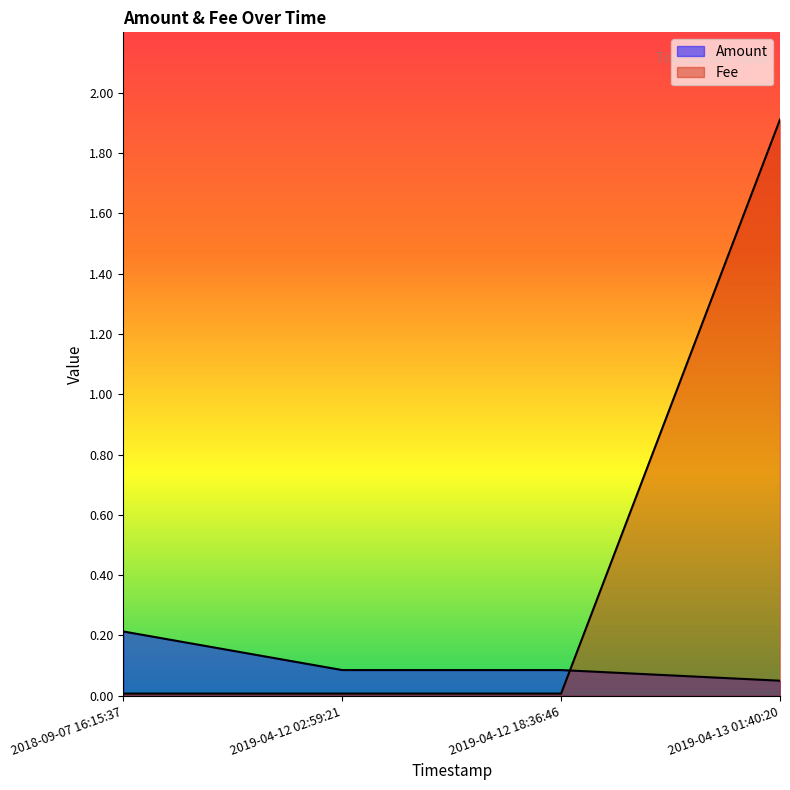

Read the Amount value at 2019-04-12 02:59:21.

0.1